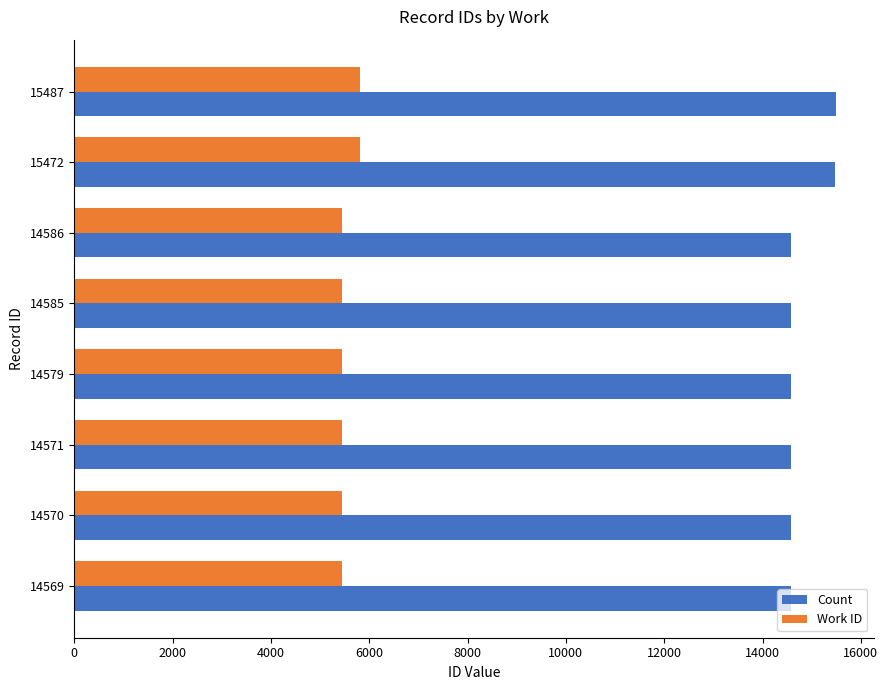

What is the average value of the Work ID series?

5540